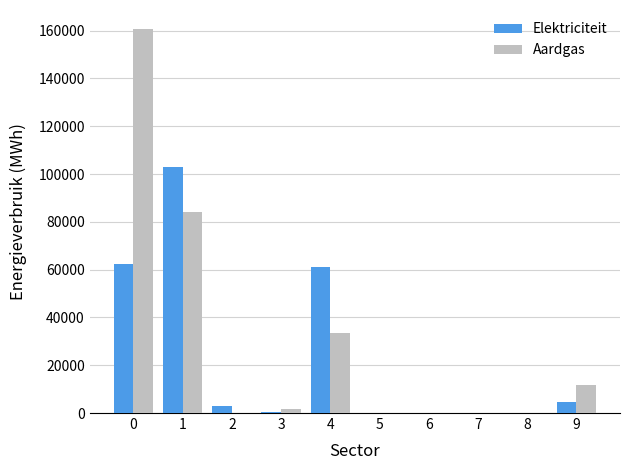

What is the greatest value displayed?

160618.6